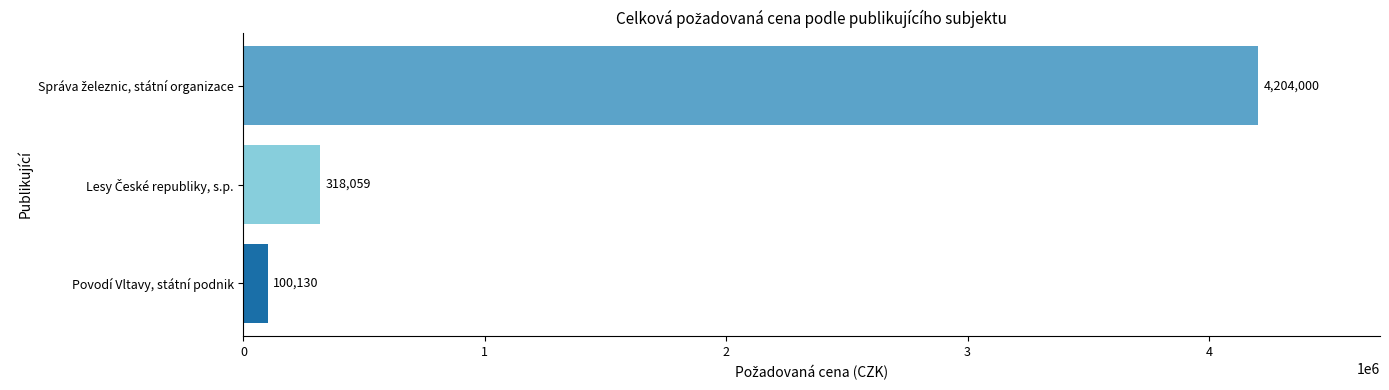

How many series are shown in this chart?

1